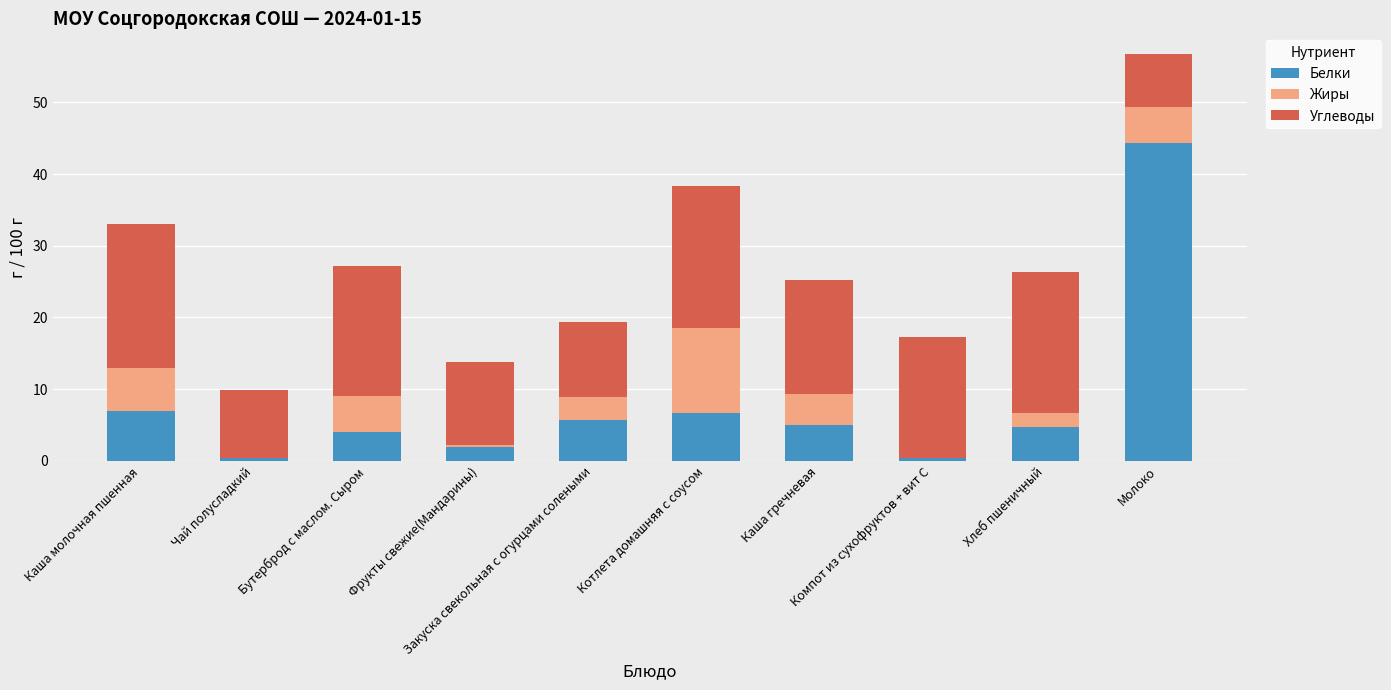

What is the sum of all Белки values?

80.1